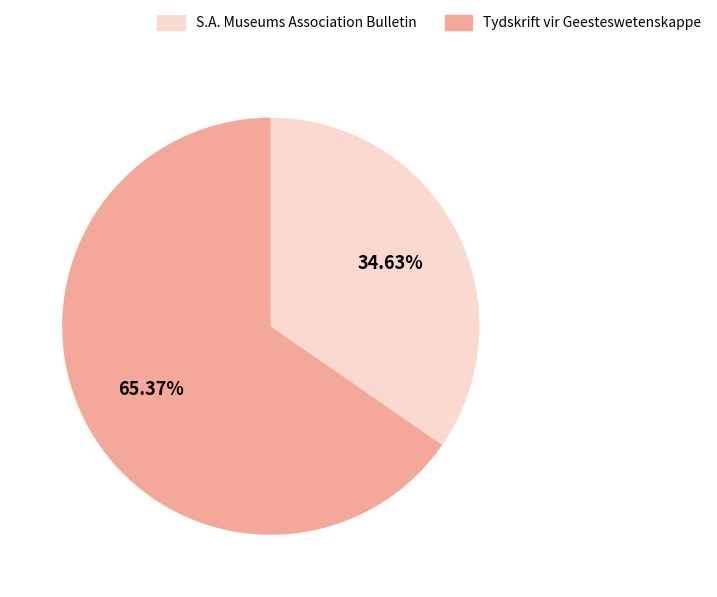

Is there any slice that represents more than half of the pie?

Yes